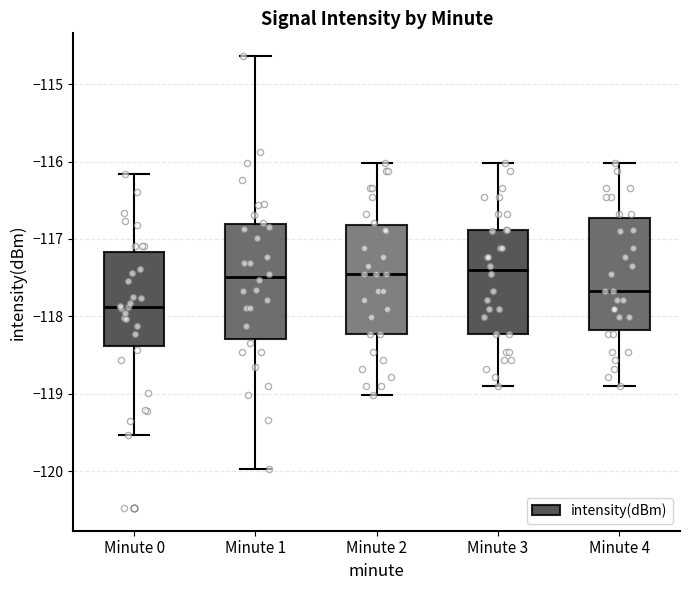

Reading left to right, read every box against the y-axis: the position of its median line, the range the box covers, and the ends of its whiskers. The values are not printed on the chart, so give them approximately, as read against the axis.

Minute 0: median -117.9, box -118.4 to -117.2, whiskers -119.5 to -116.2
Minute 1: median -117.5, box -118.3 to -116.8, whiskers -120.0 to -114.6
Minute 2: median -117.5, box -118.2 to -116.8, whiskers -119.0 to -116.0
Minute 3: median -117.4, box -118.2 to -116.9, whiskers -118.9 to -116.0
Minute 4: median -117.7, box -118.2 to -116.7, whiskers -118.9 to -116.0